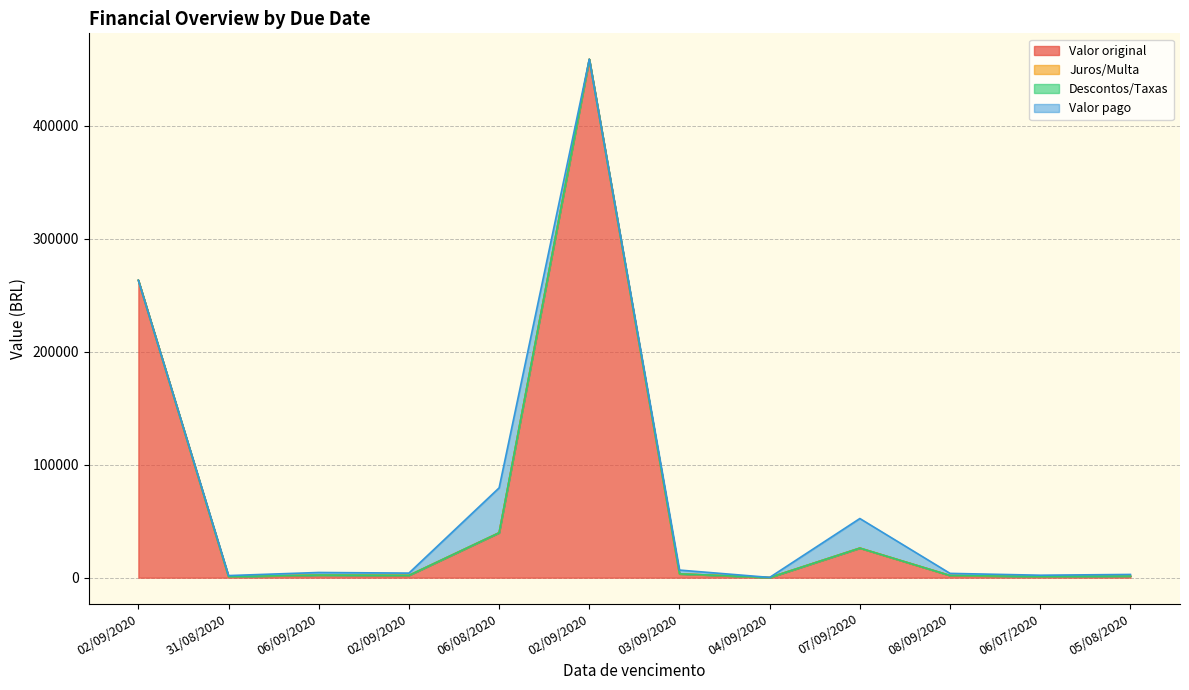

At which label is Valor pago closest to 19864?

07/09/2020